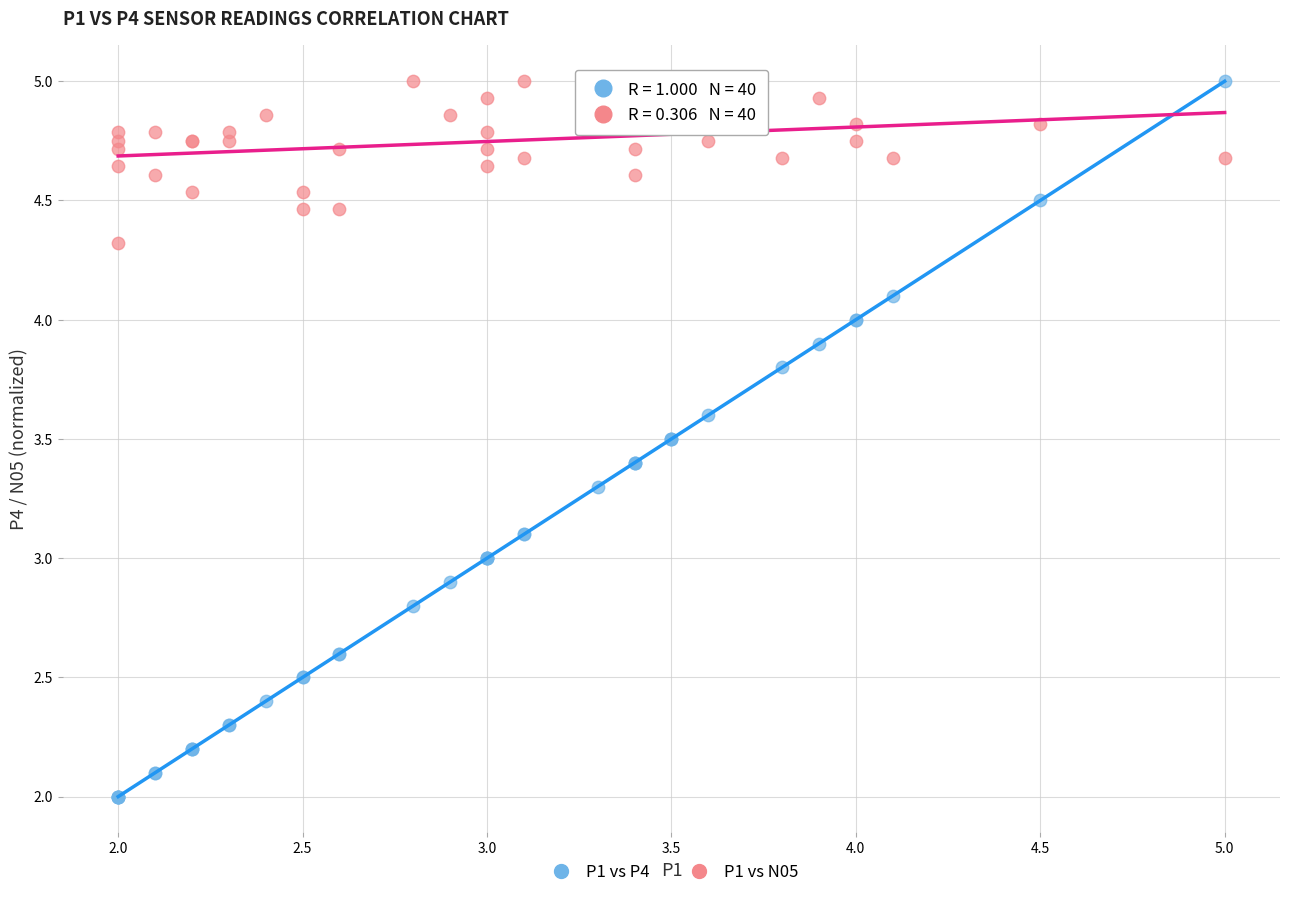

What are all the series names shown in the legend?

P1 vs P4, P1 vs N05